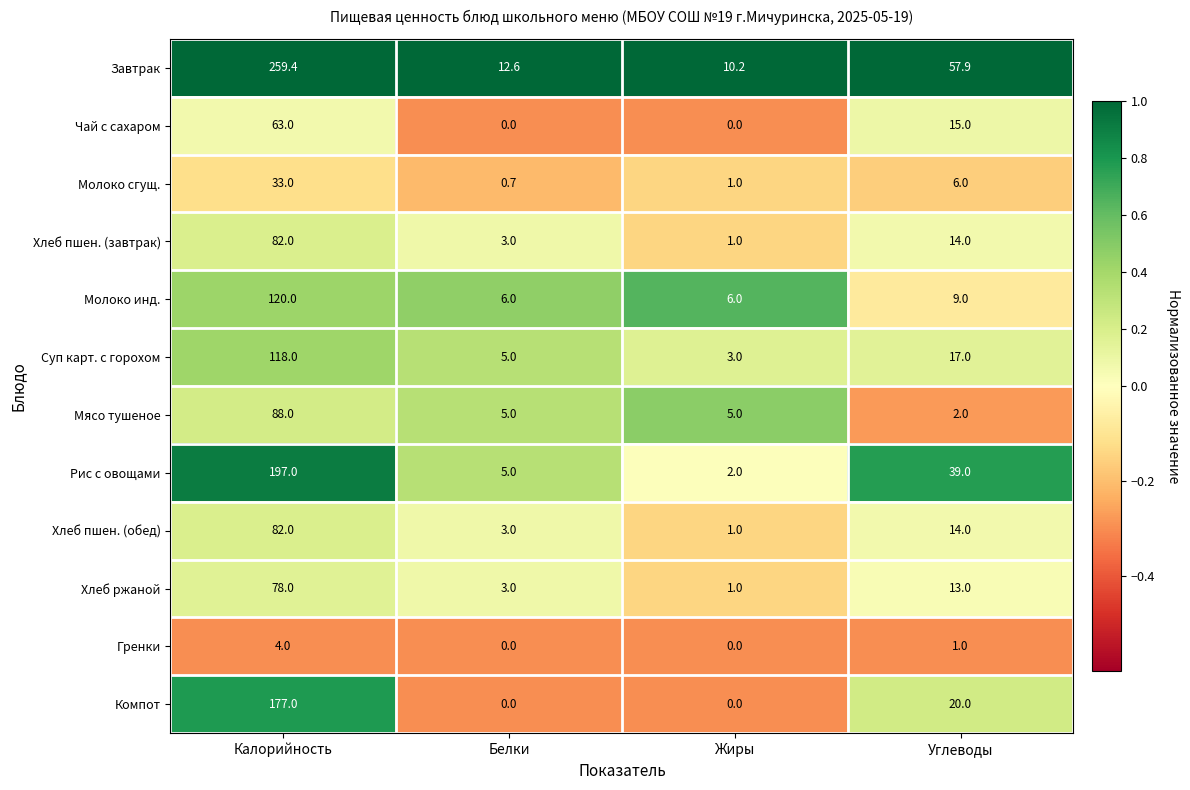

What is the minimum value shown in the chart?

0.0